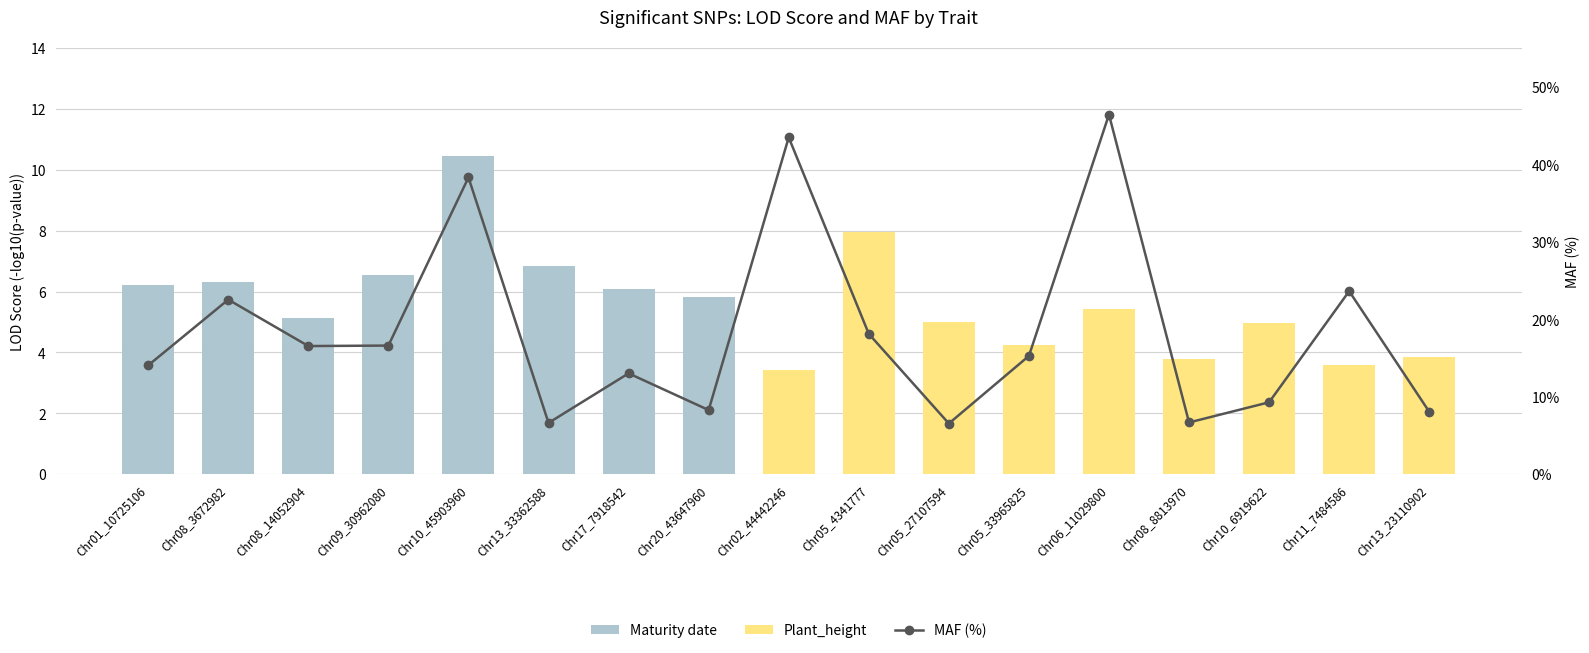

What is the maximum value shown in the chart?

46.4